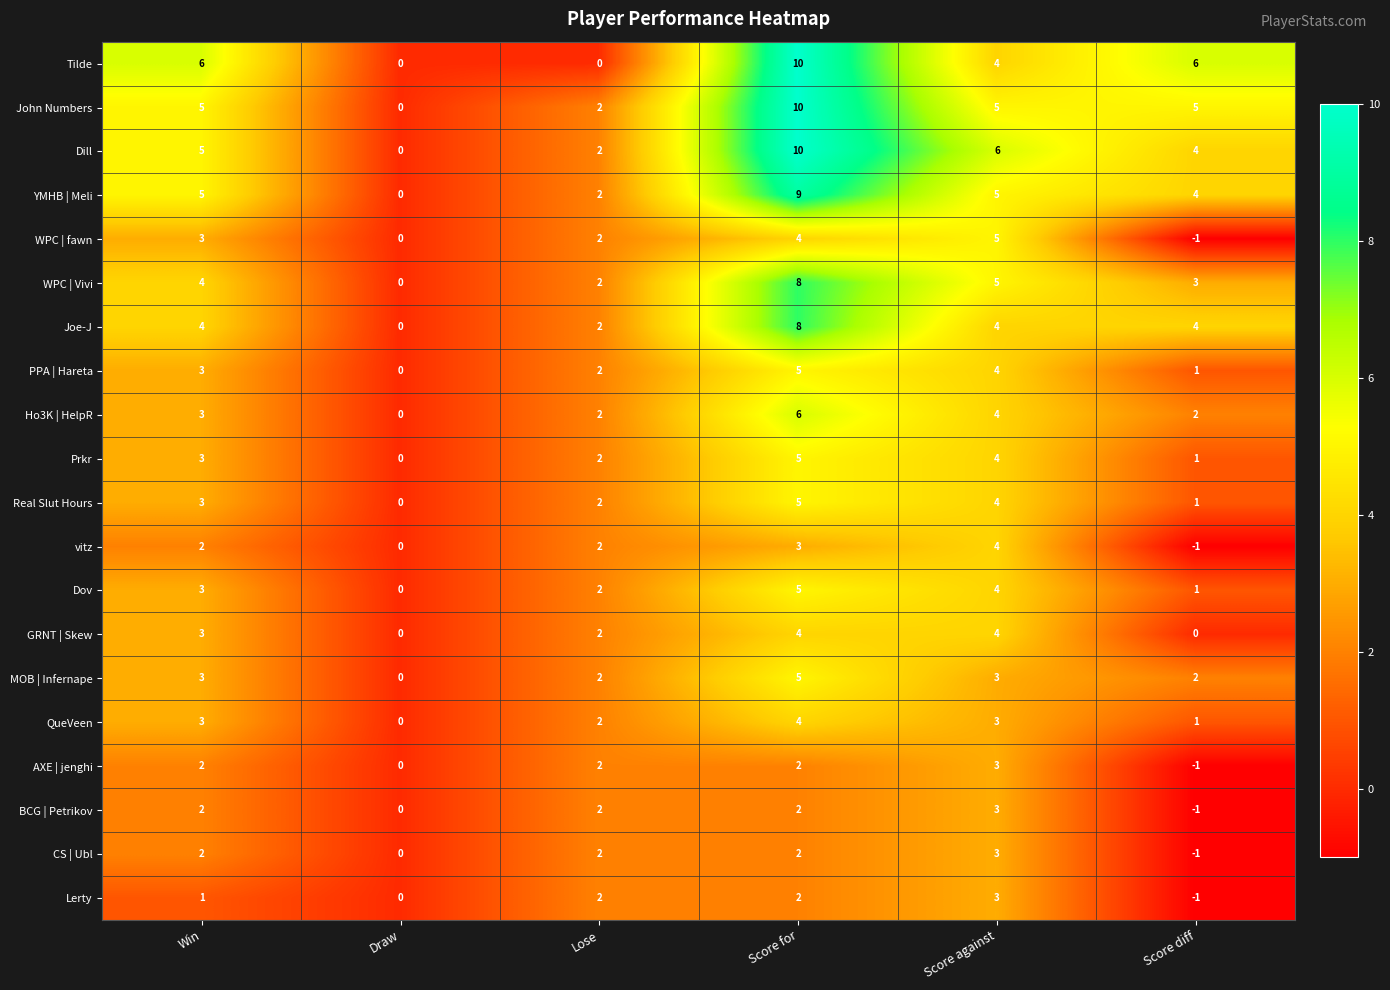

What is the sum of the Prkr values at Win and Score diff?

4